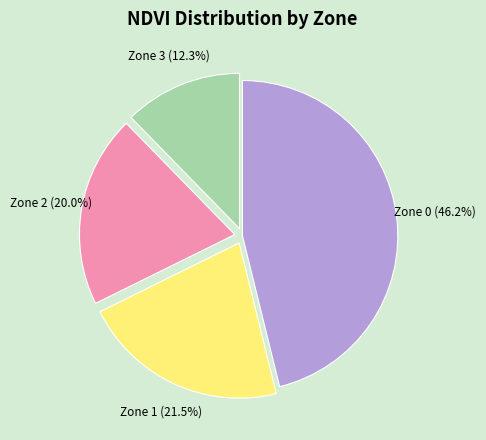

How much of the chart is everything except Zone 2?

80.0%